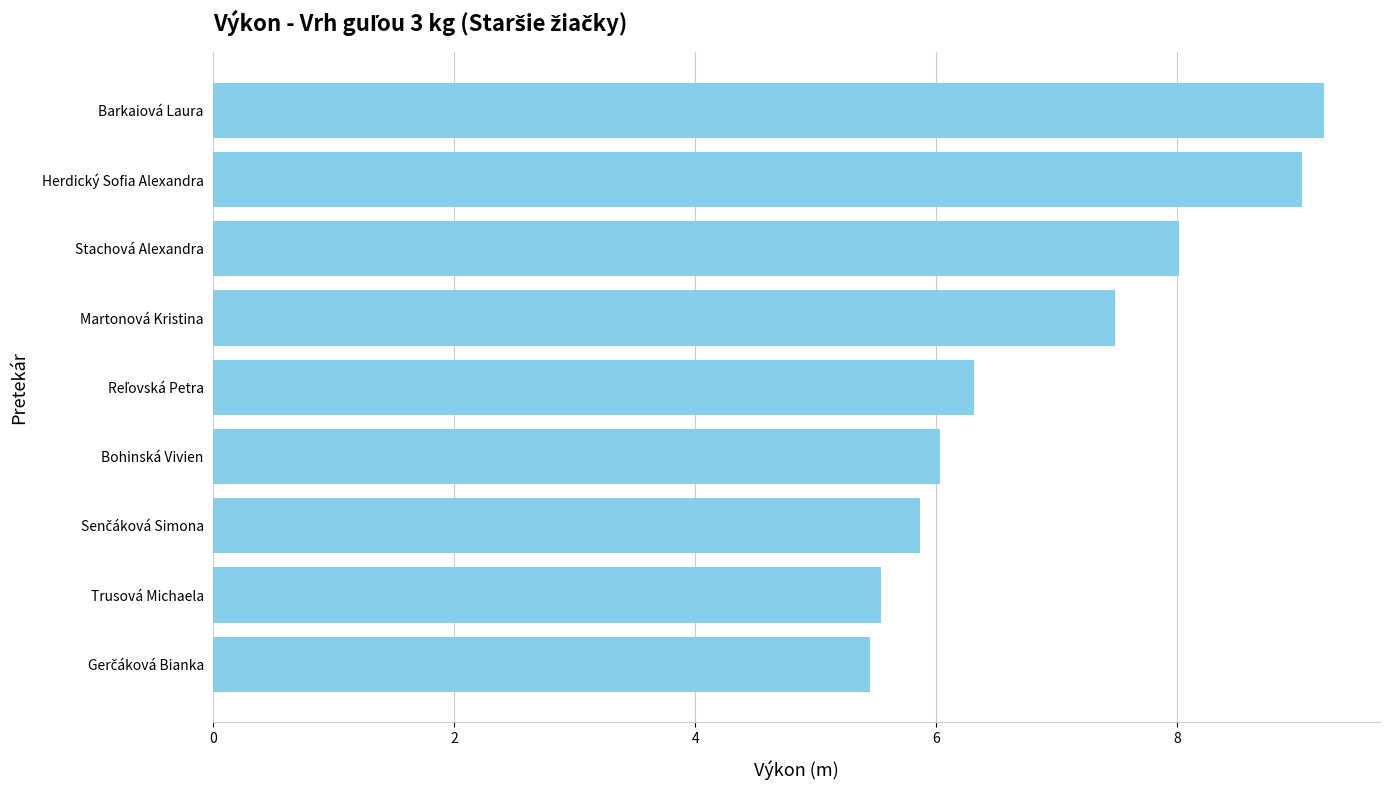

Where is the data nearest to the value 7?

Martonová Kristina